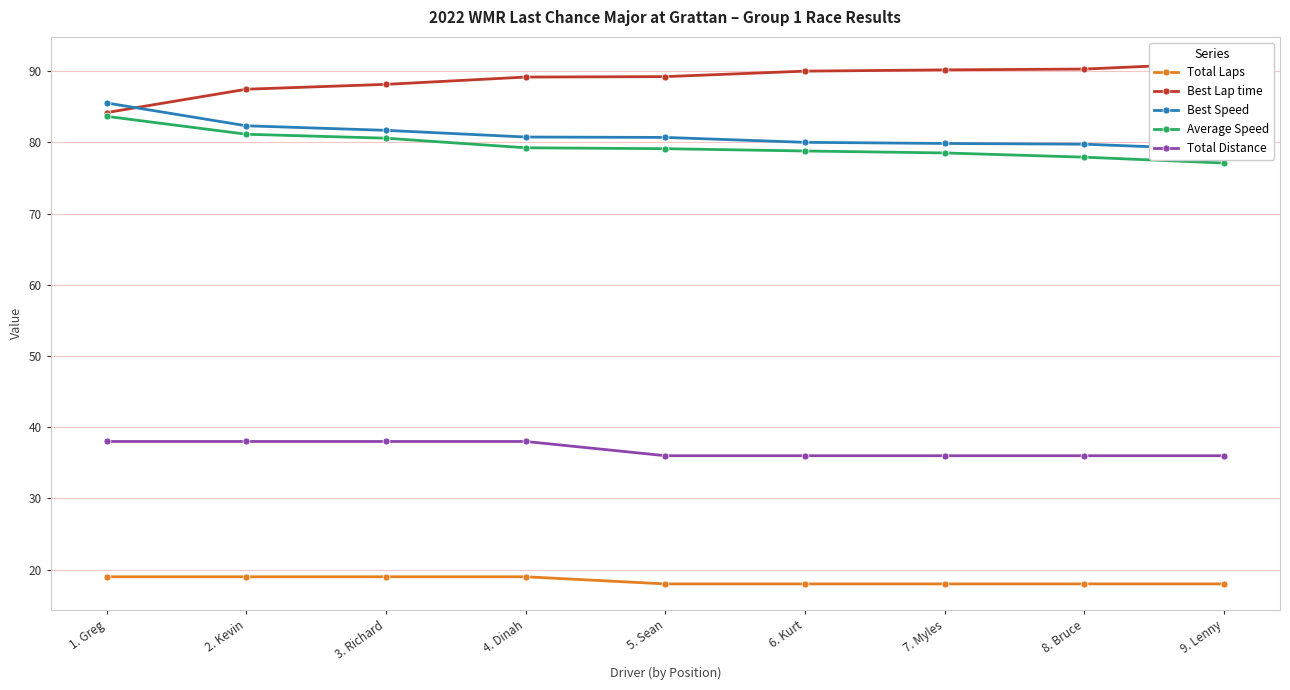

Read the Best Speed value at 1. Greg.

85.5